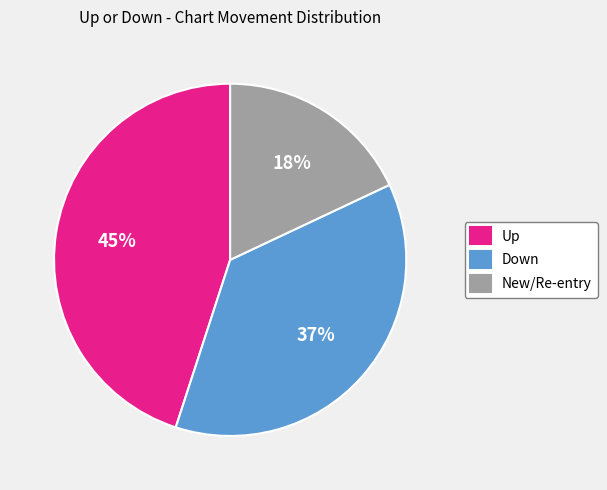

Count the number of slices in the pie.

3